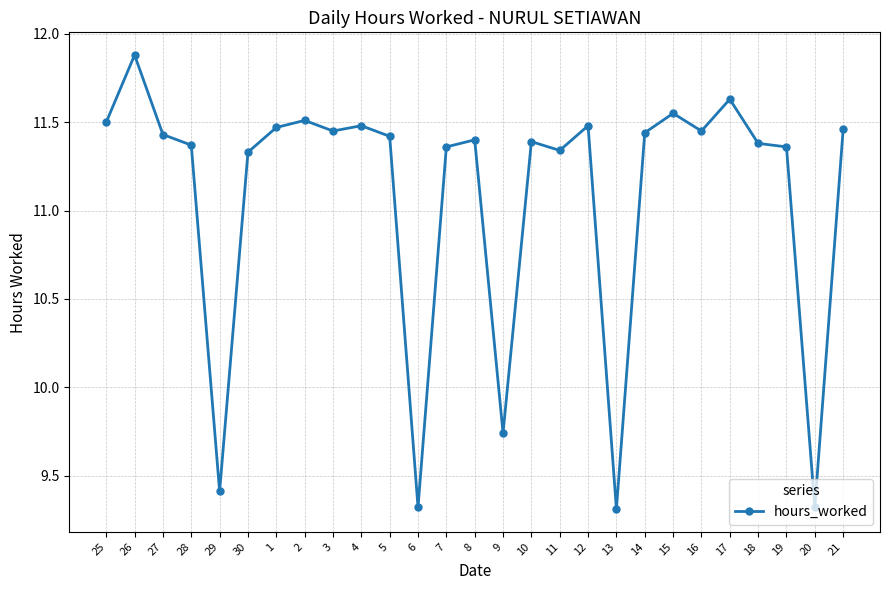

What is the sum of all values?

299.2